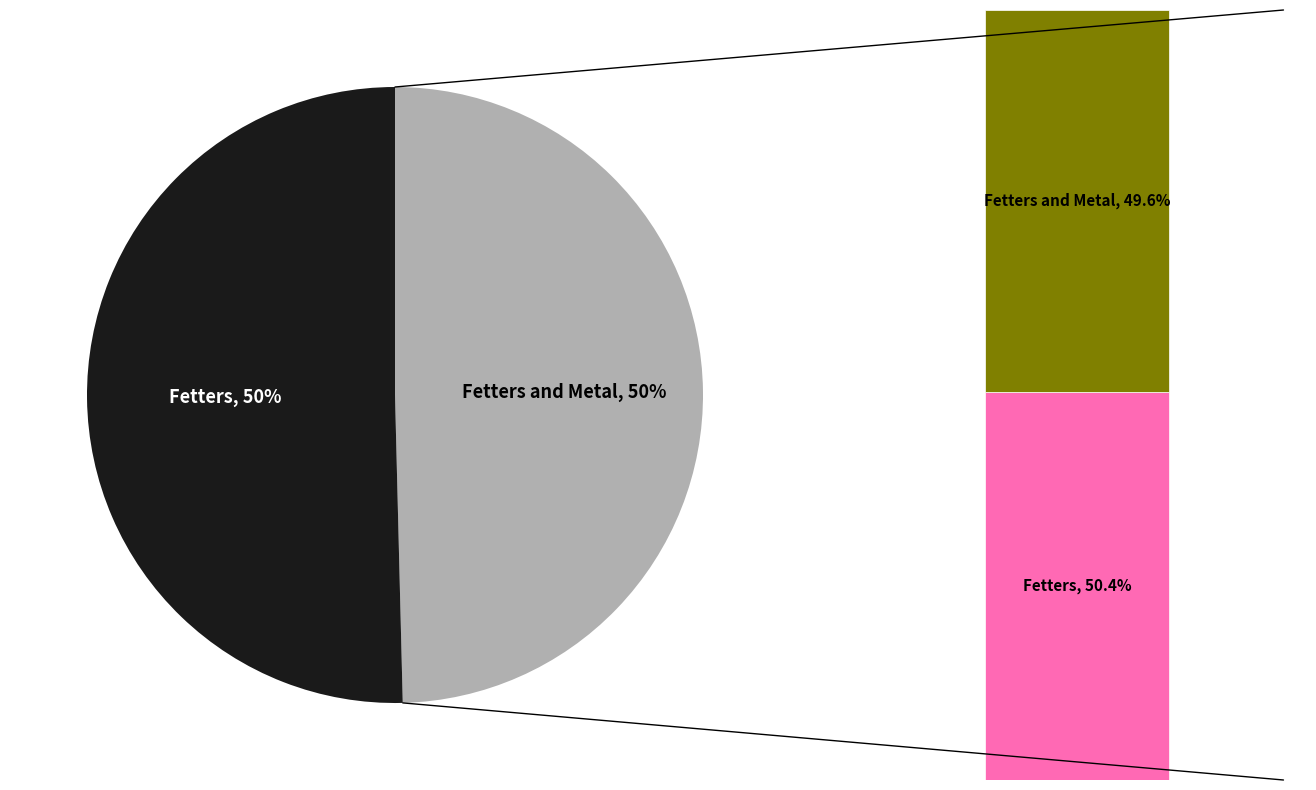

How many slices are in this pie chart?

2